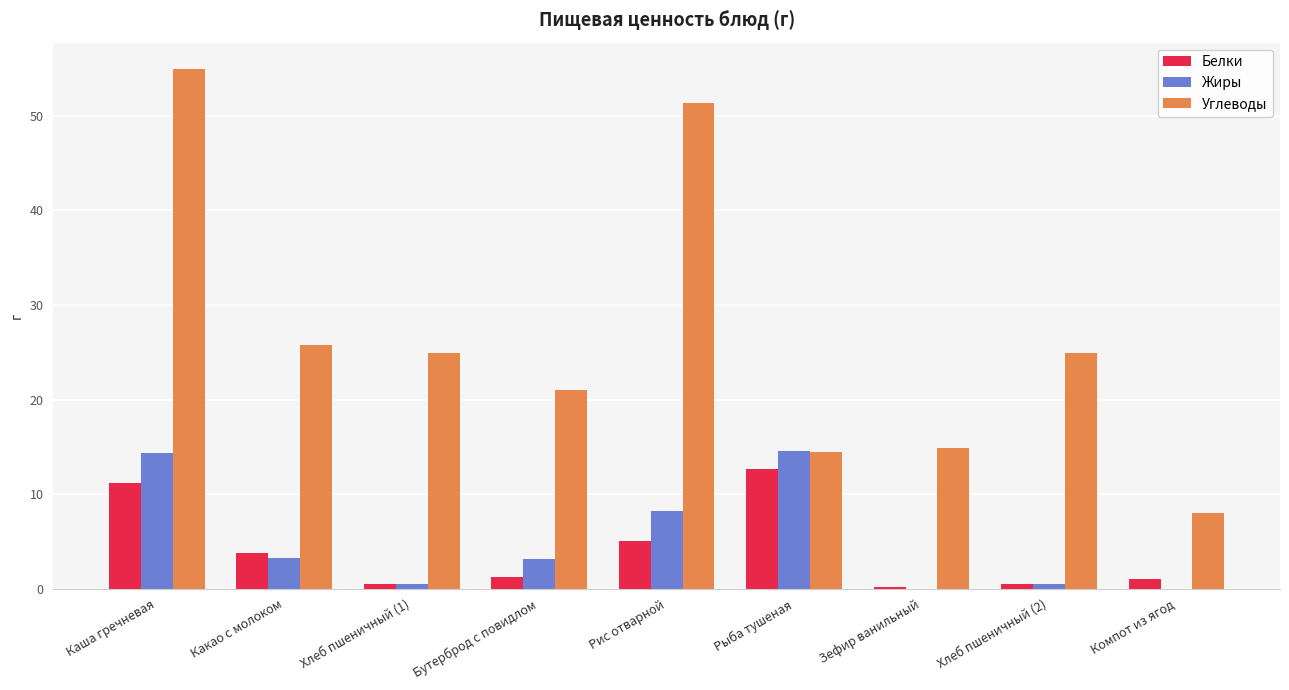

The Углеводы series shows 8.0 at Компот из ягод. True or false?

True